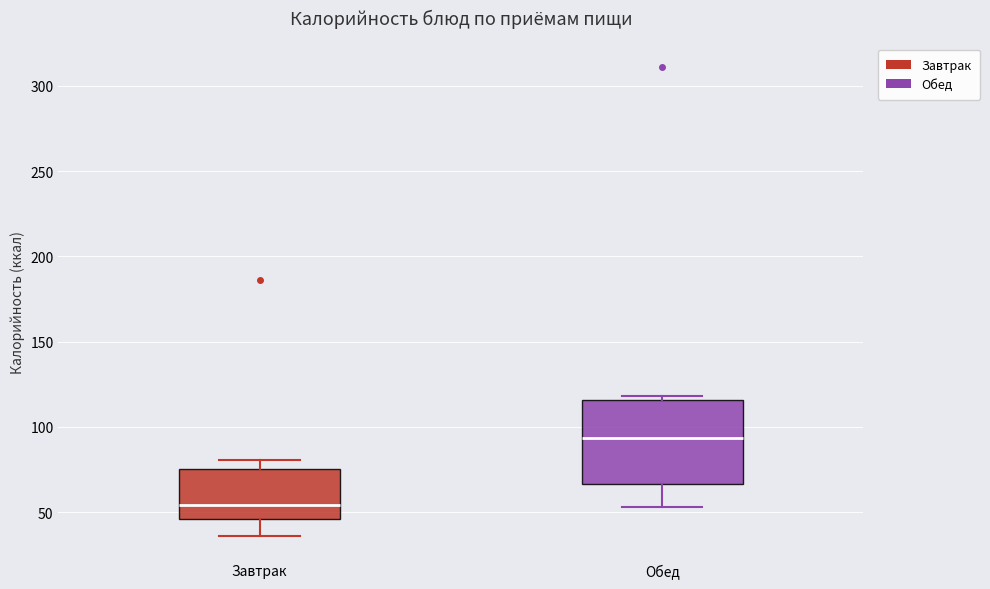

Where does the lower whisker of the box for Обед end on the y-axis? The values are not printed on the chart, so give them approximately, as read against the axis.

55